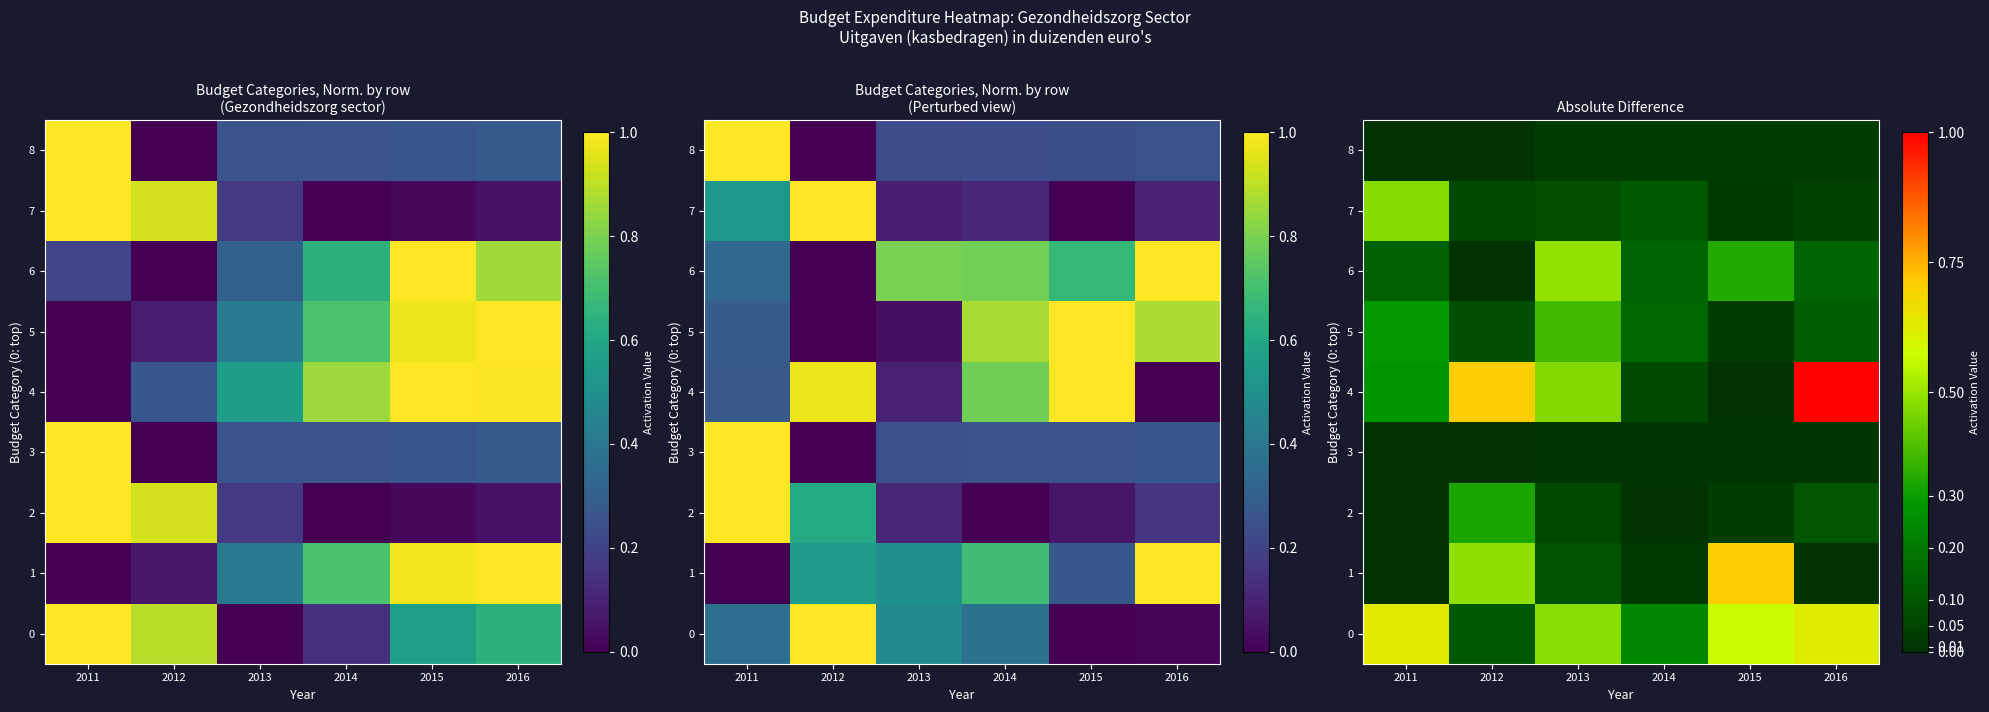

What is the average value of the 4 series?

0.4